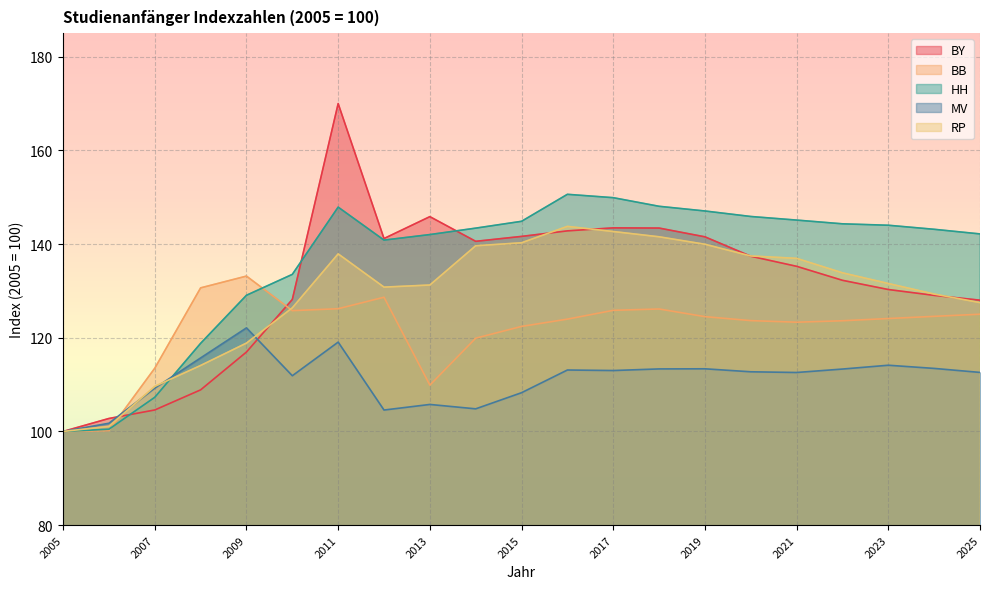

Which category has the highest value across all series?

2011